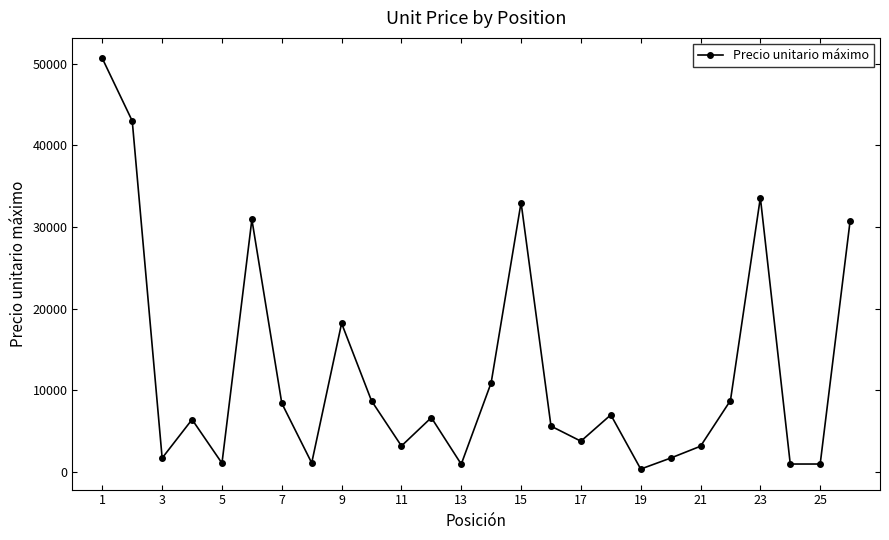

What is the value of the 16th point from the left?

5600.0